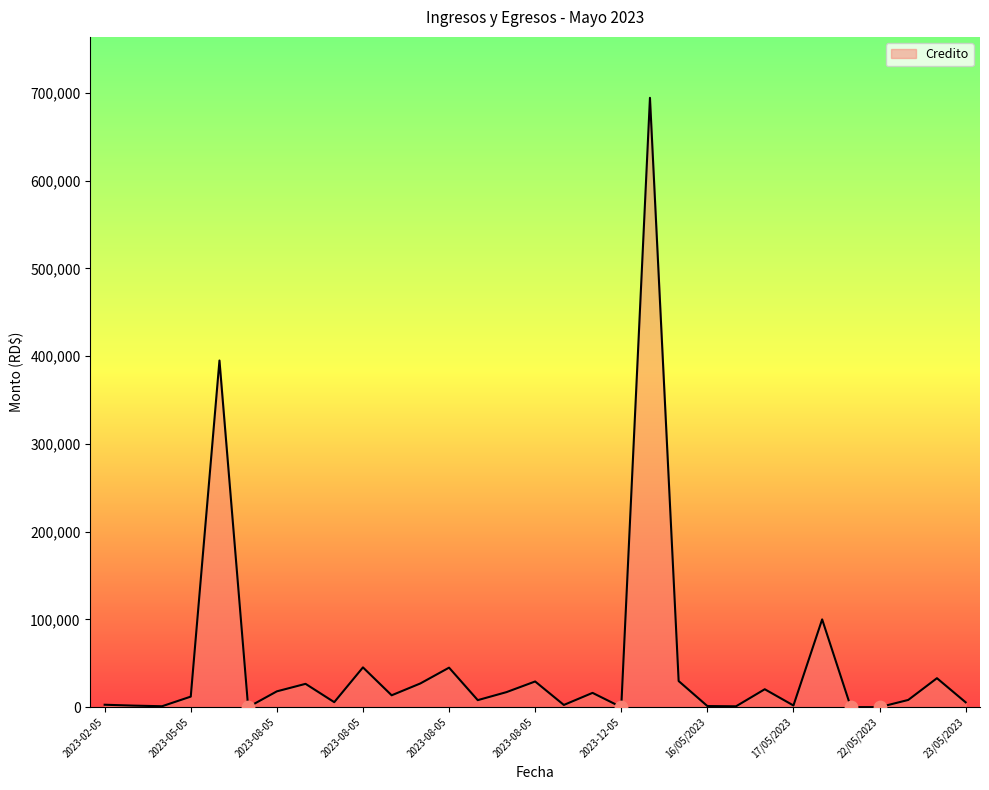

What is the difference between the maximum and minimum values?

694359.8